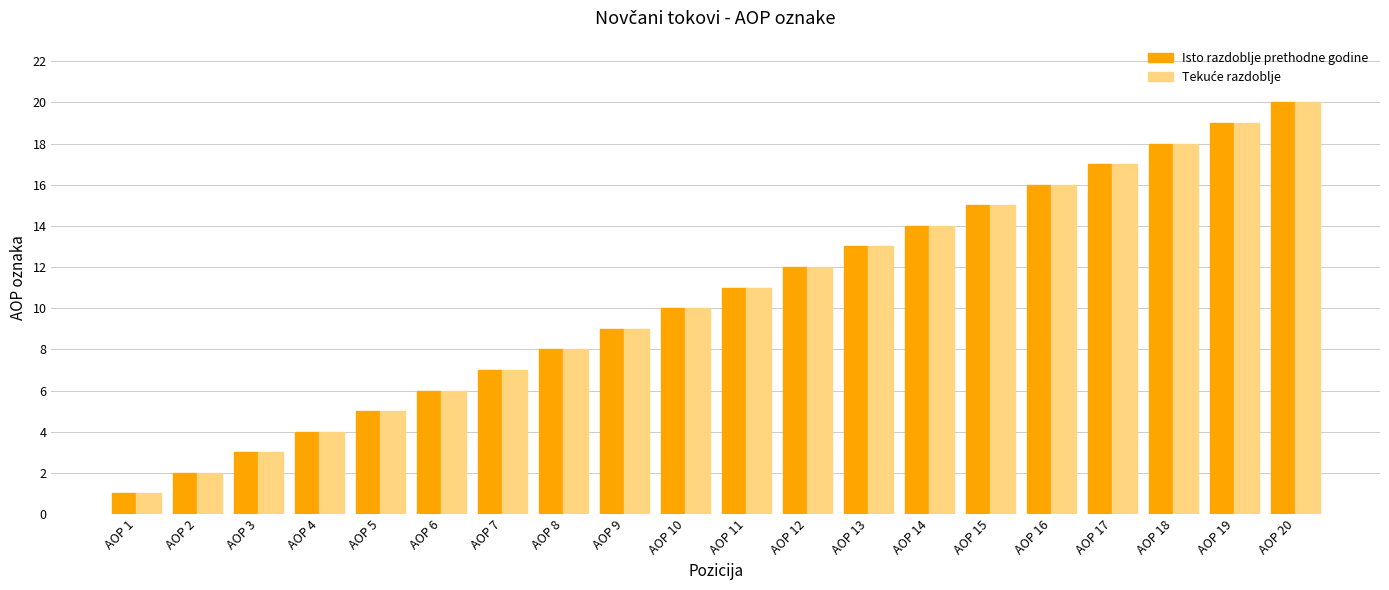

At which label is Isto razdoblje prethodne godine closest to 10?

AOP 10